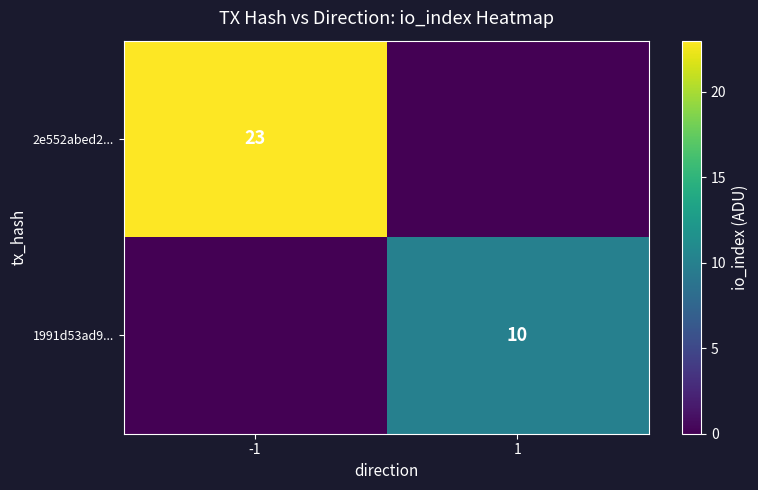

What is the spread (max minus min) of values at -1?

23